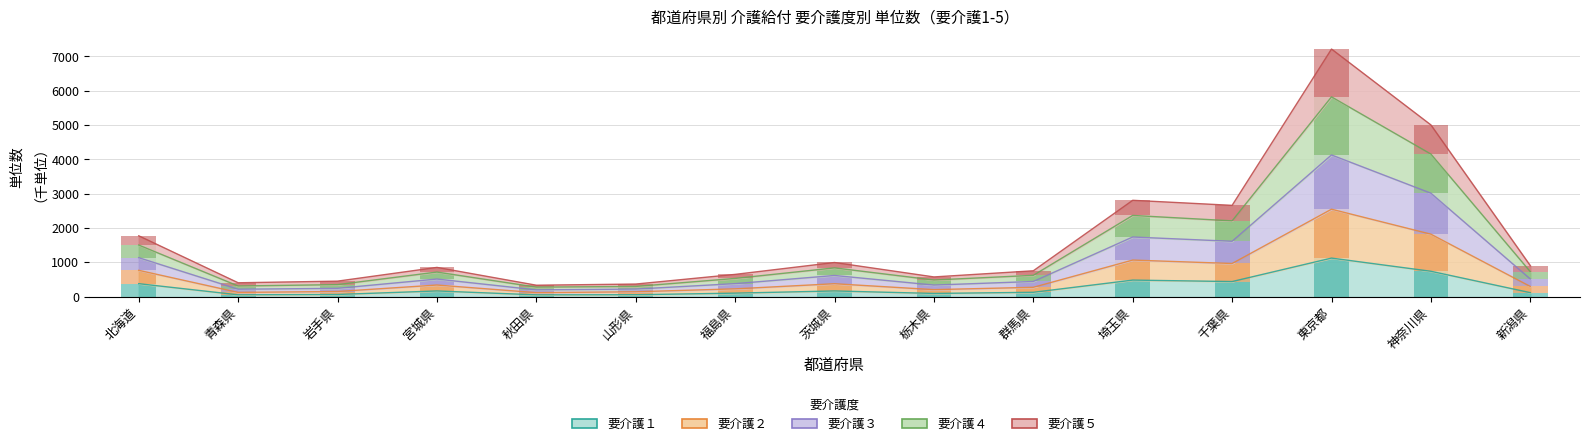

The value of 要介護１ at 新潟県 is 190.5. True or false?

False